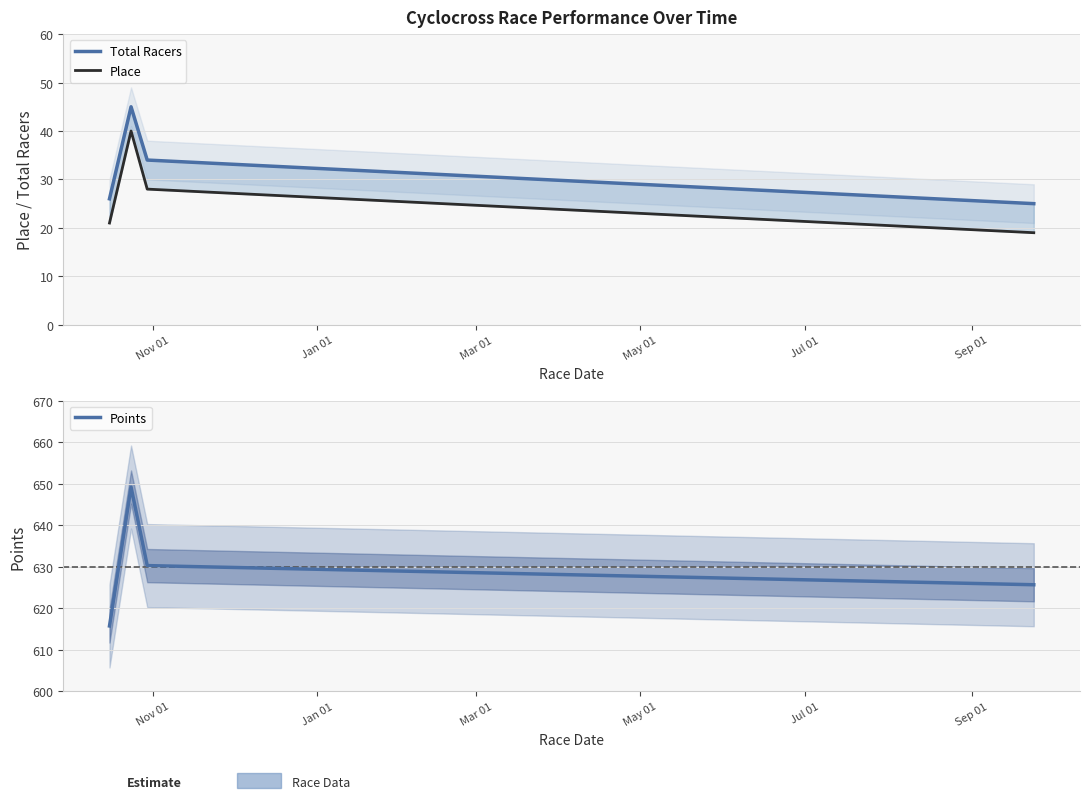

How many data points in Place are less than 28?

2